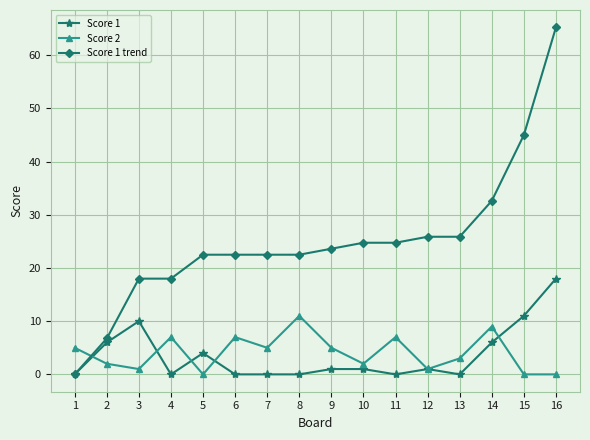

What is the difference between the second highest and minimum values in the Score 2 series?

9.0